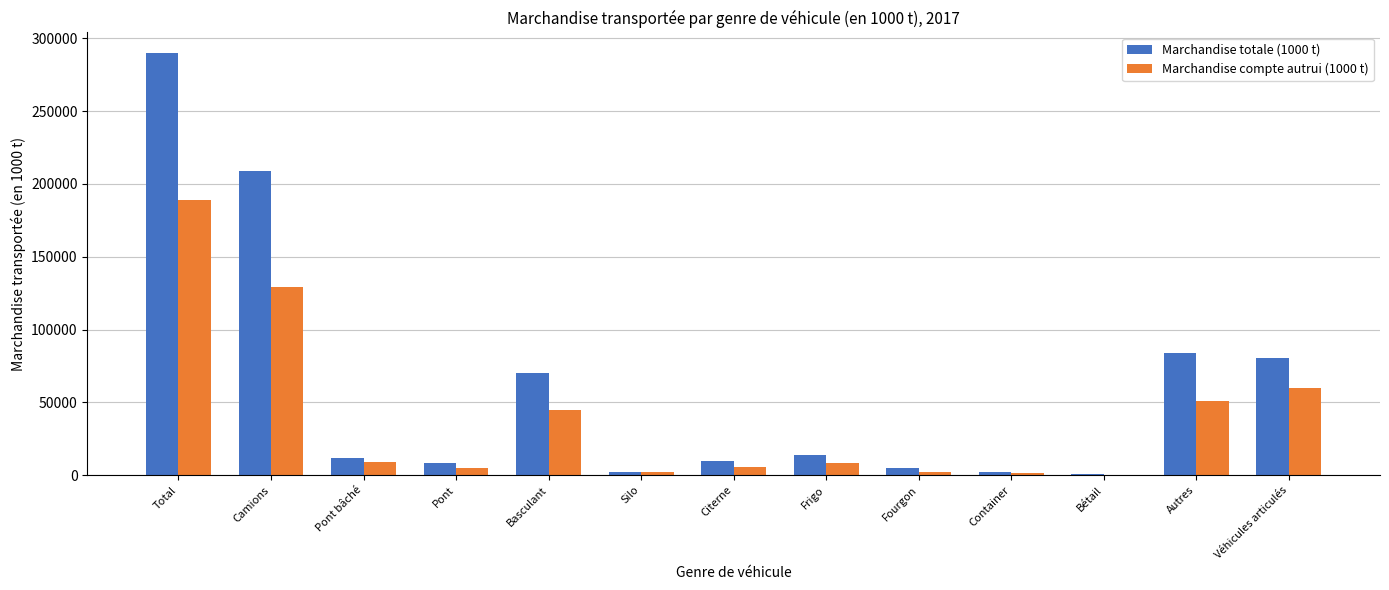

What is the sum of all Marchandise compte autrui (1000 t) values?

507680.6